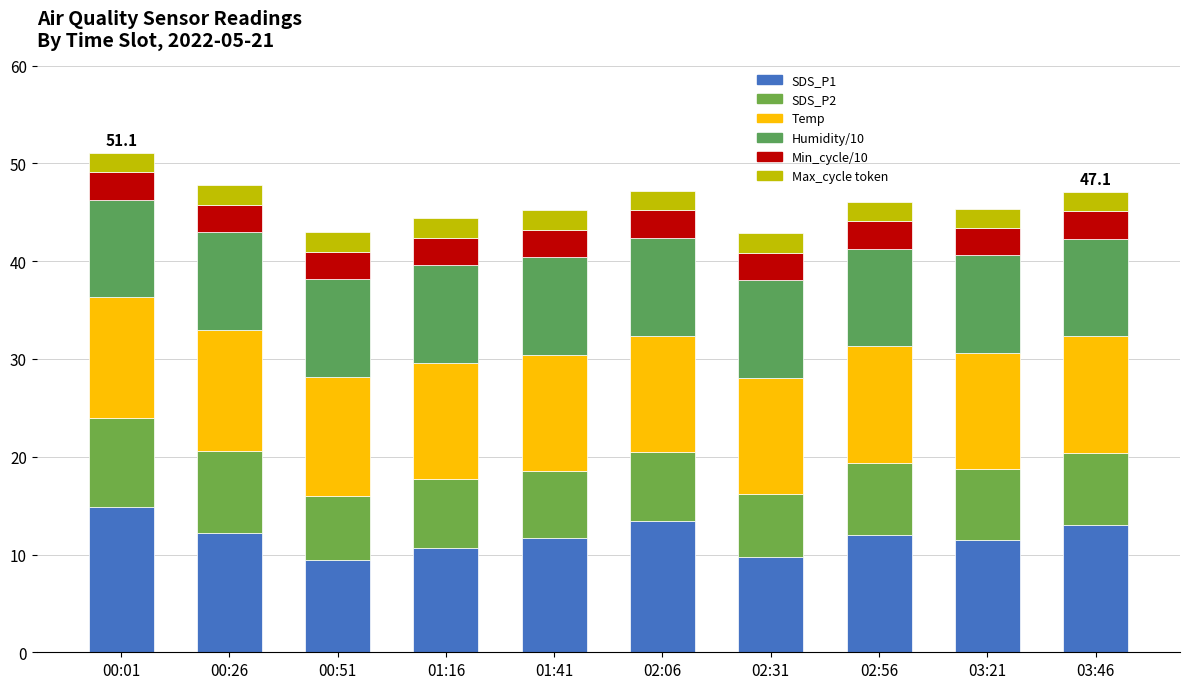

True or false: SDS_P1 has a value of 11.7 at 01:41.

True